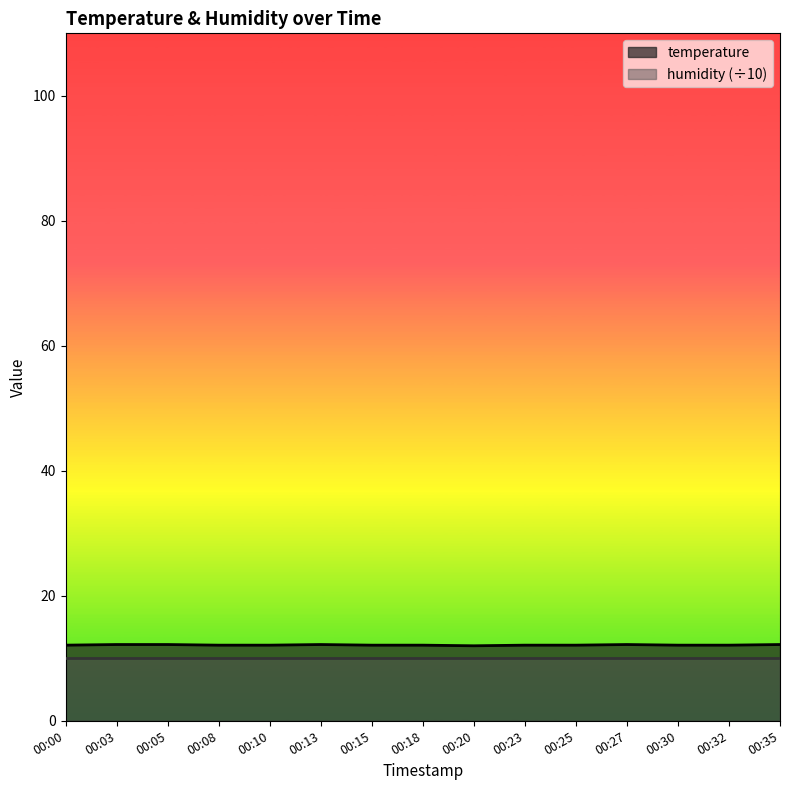

What is the difference between the maximum and minimum values?

0.2